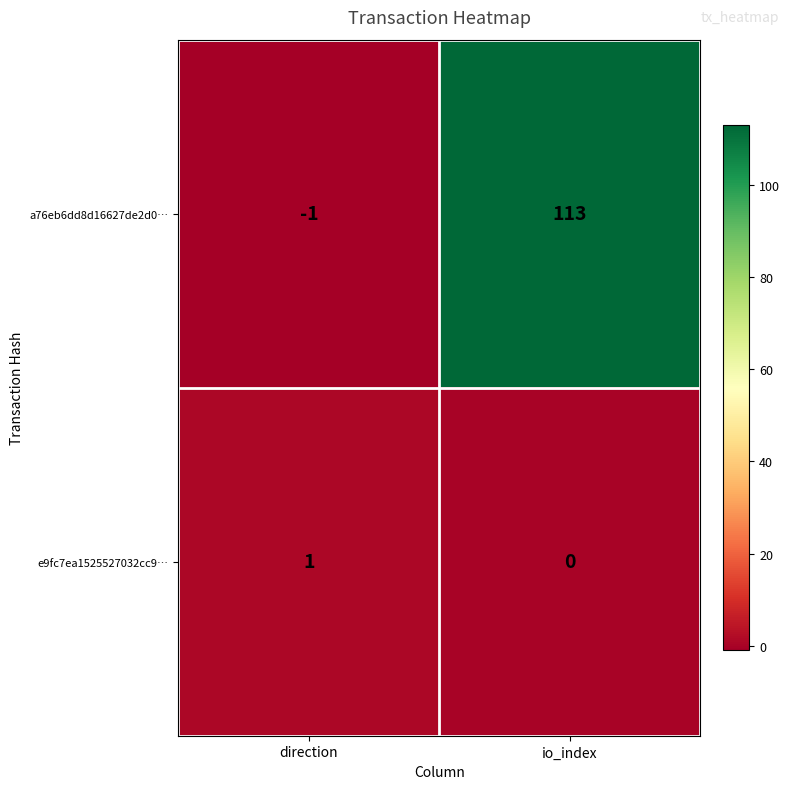

Which series changed the most between direction and io_index?

a76eb6dd8d16627de2d0…